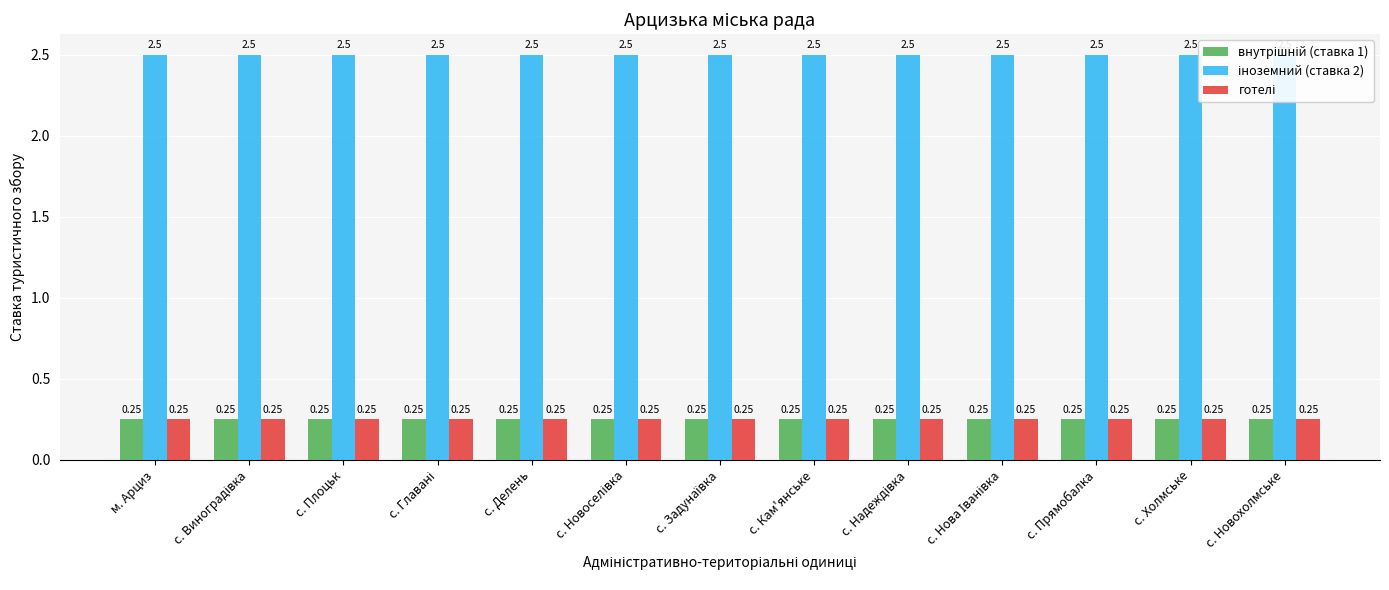

What is the average value of the готелі series?

0.2